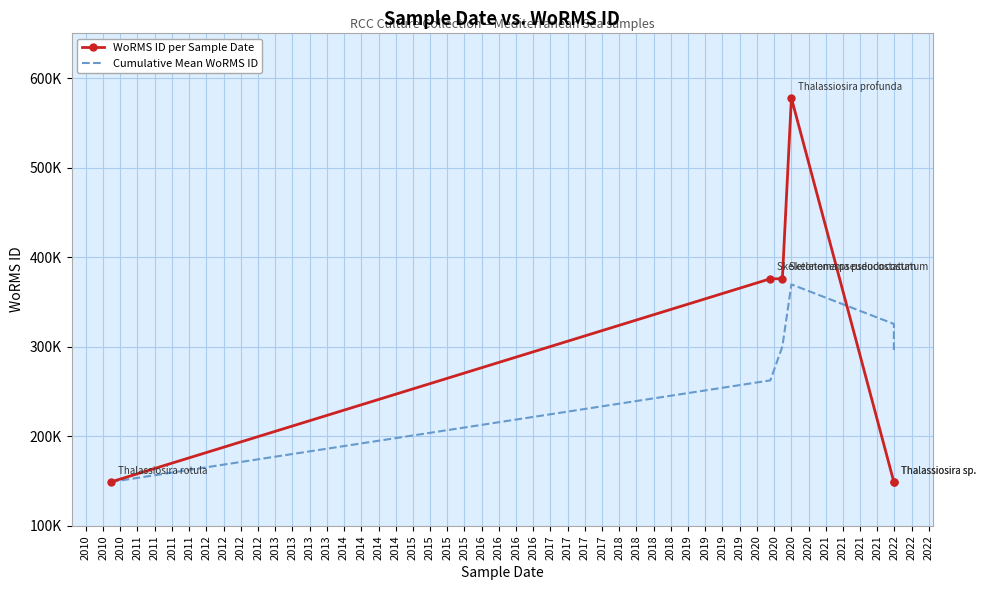

Read the WoRMS ID per Sample Date value at 2011.

148912.0